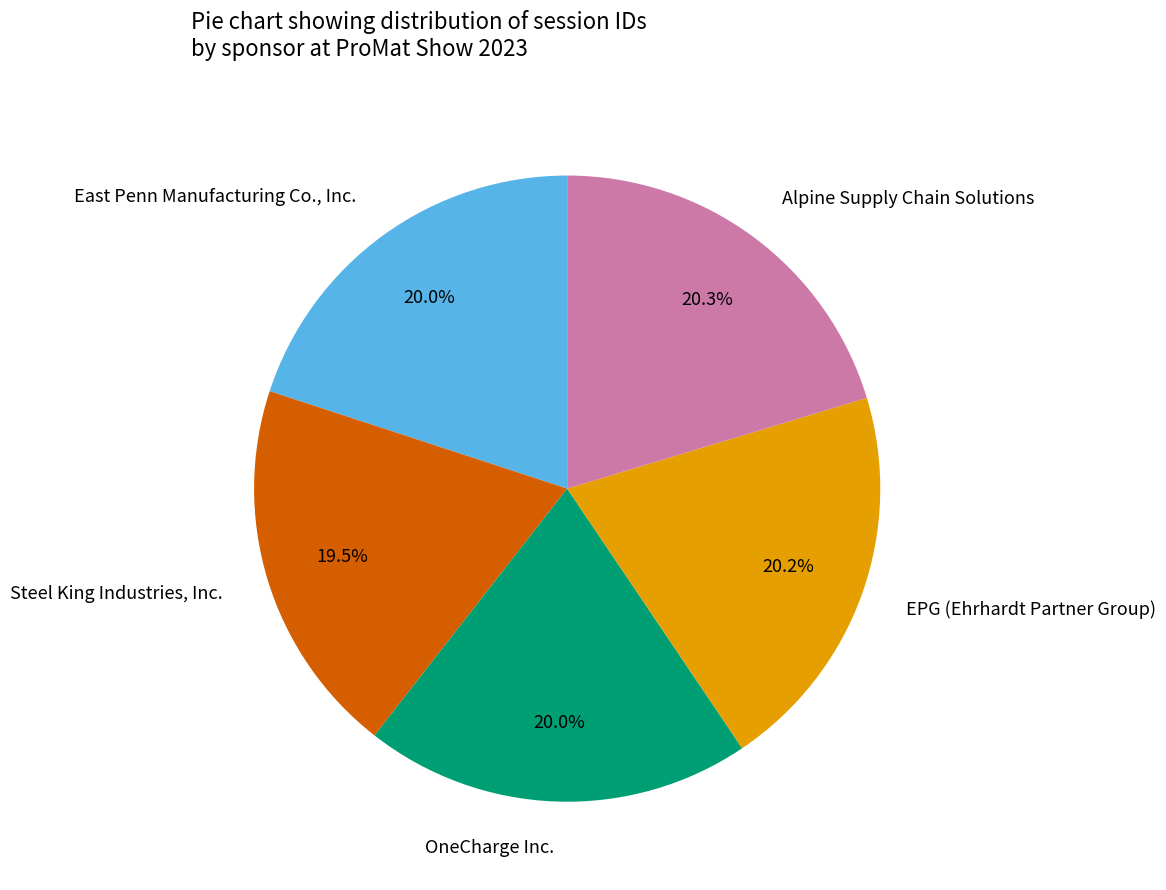

Is Alpine Supply Chain Solutions the majority of the pie?

No